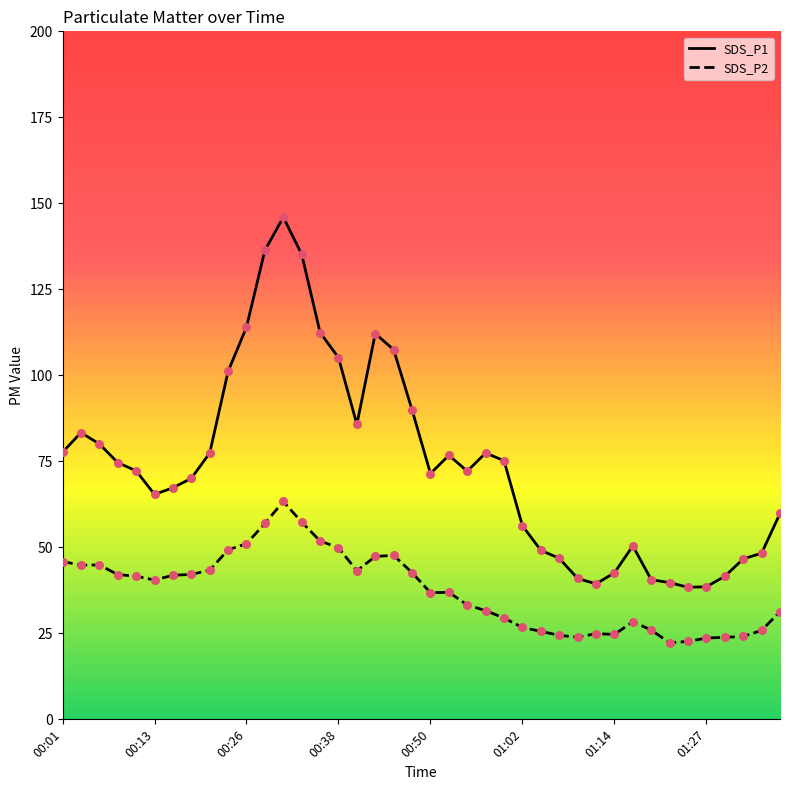

Which series has the widest spread of values?

SDS_P1